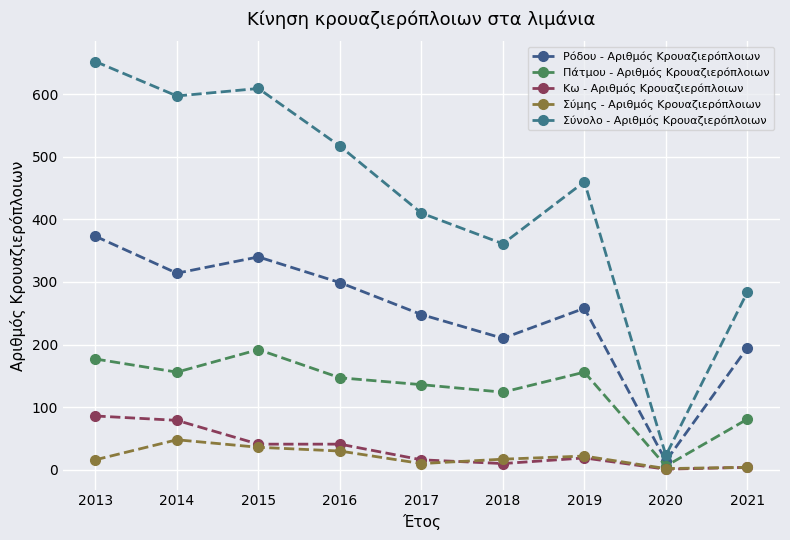

What is the difference between the second highest and second lowest values in the Ρόδου - Αριθμός Κρουαζιερόπλοιων series?

145